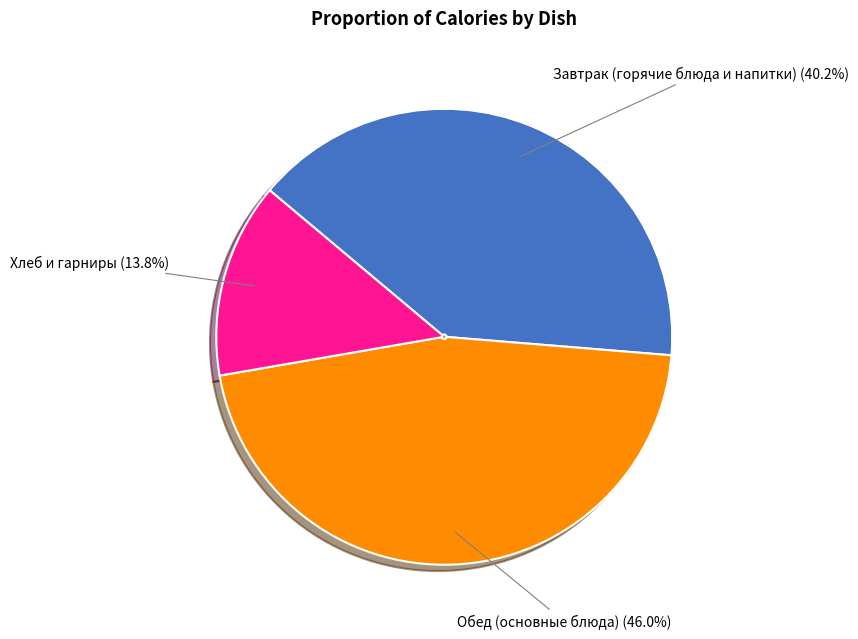

Is there any slice that represents more than half of the pie?

No